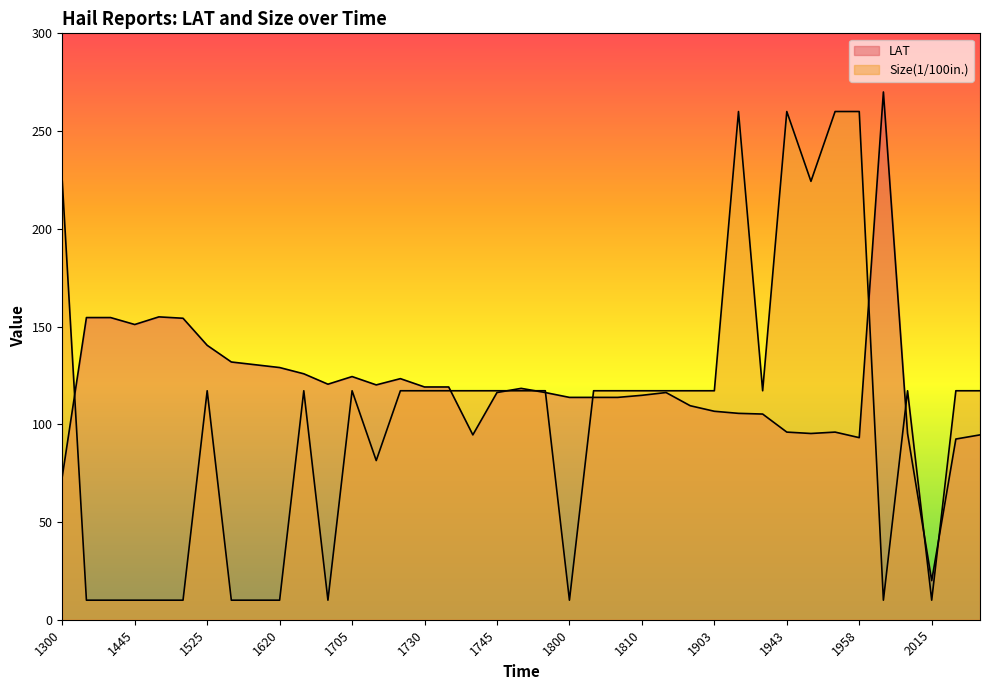

Which category has the highest value in the Size series?

1907